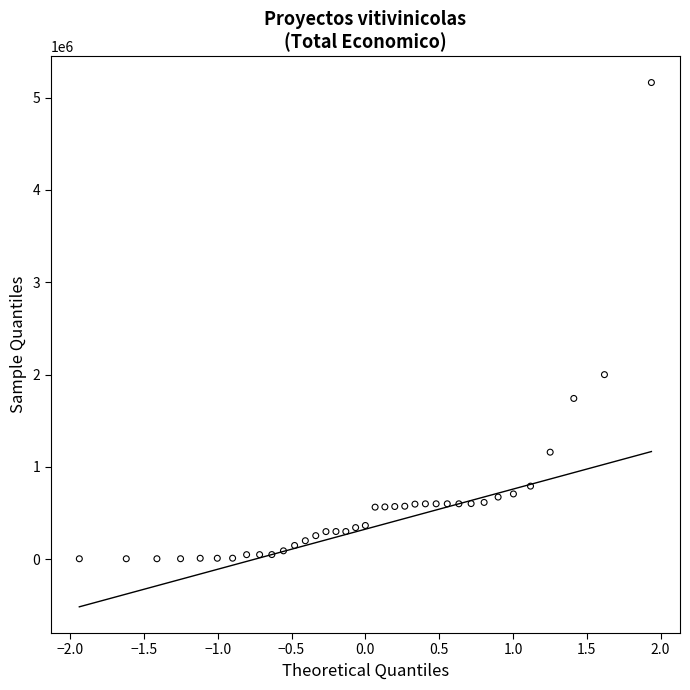

What Y value in the scatter plot is closest to 2583942?

1999221